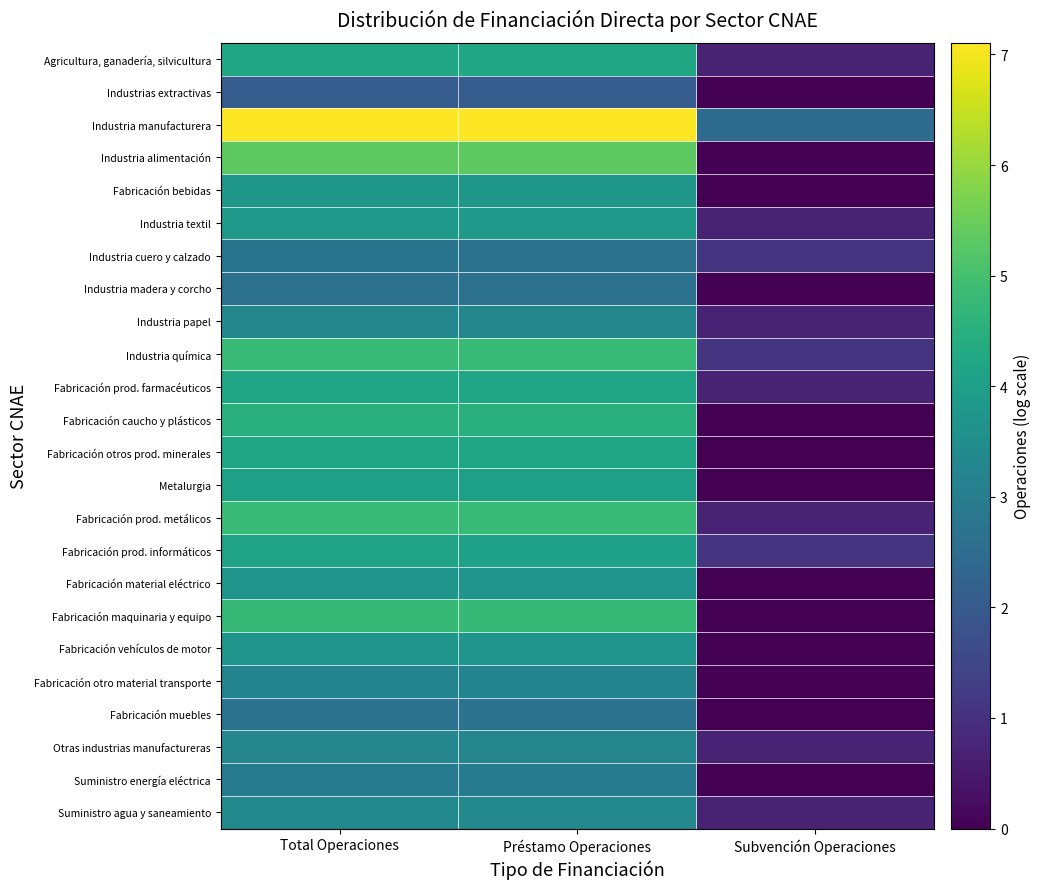

What is the spread (max minus min) of values at Préstamo Operaciones?

5.0